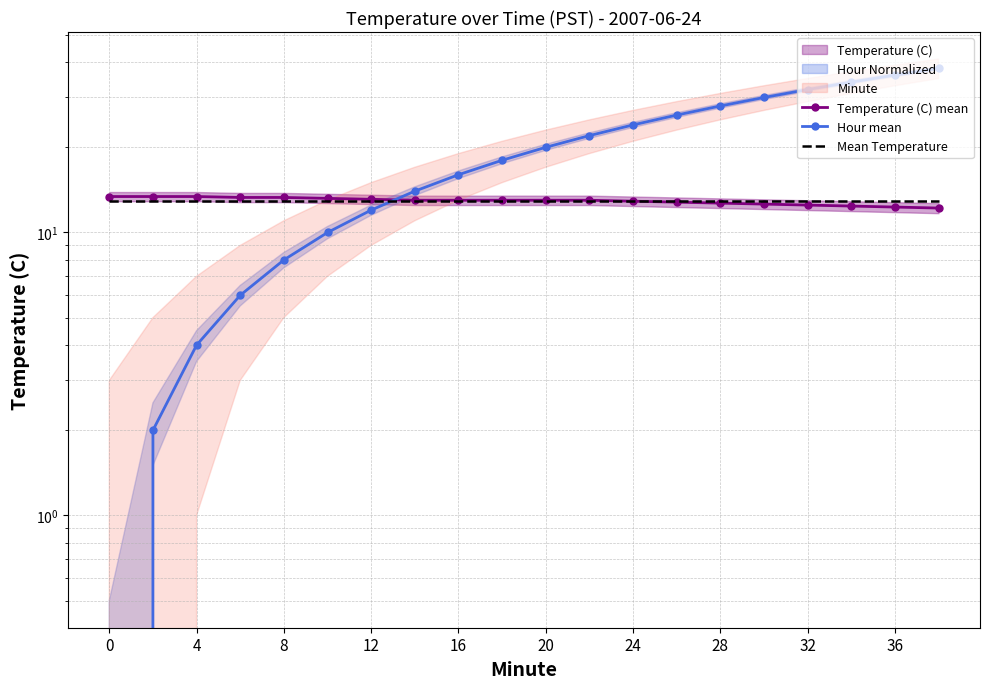

How many lines are shown in the chart?

3